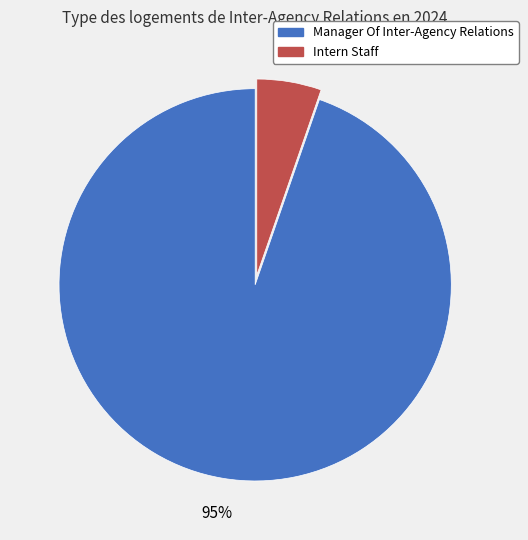

Between Intern Staff and Manager Of Inter-Agency Relations, which is larger?

Manager Of Inter-Agency Relations